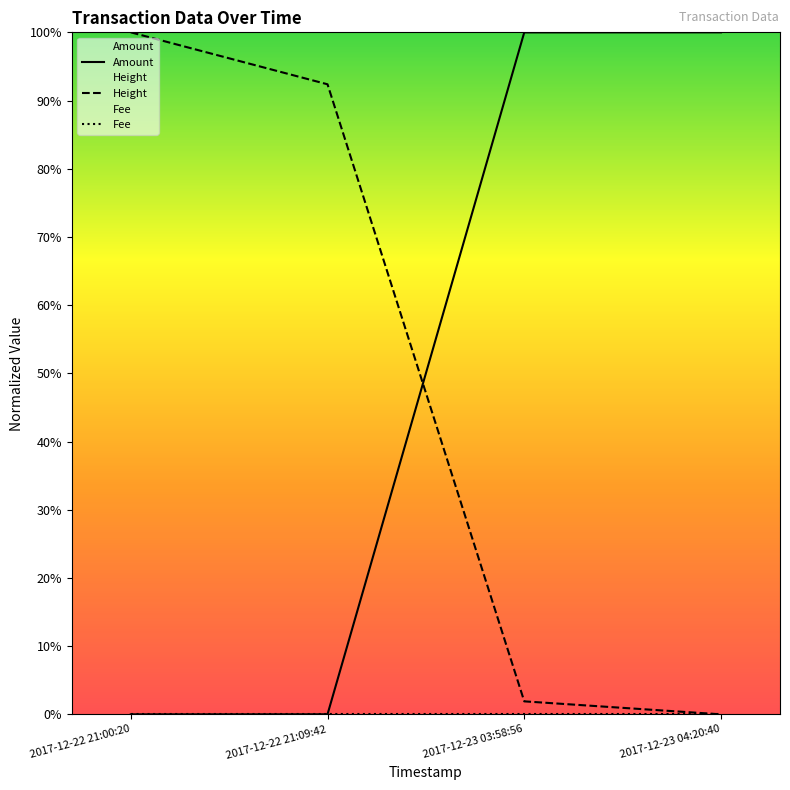

True or false: Amount has more than 1 points higher than both neighbors.

False